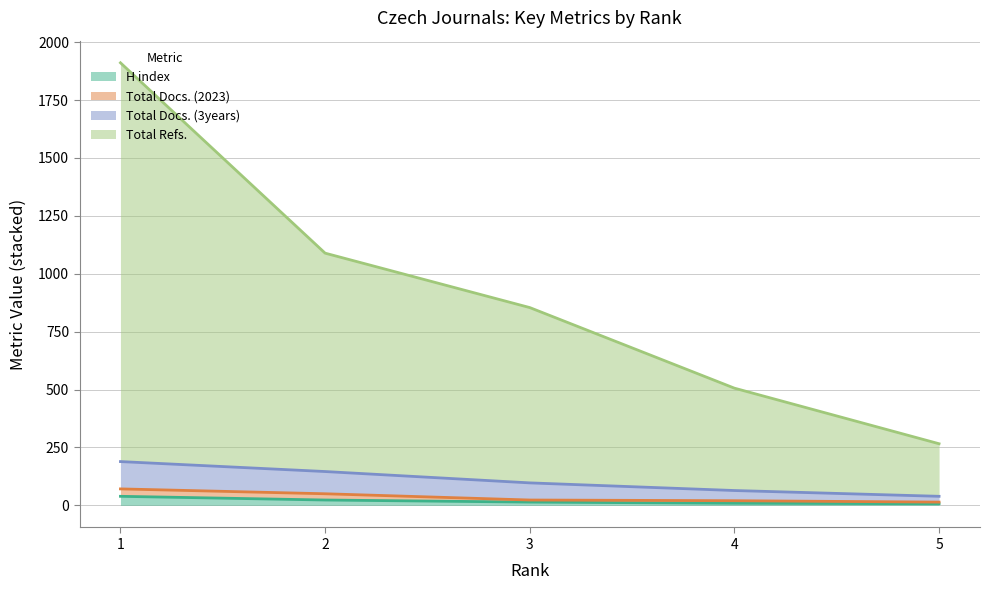

At which label is H index closest to 23?

2